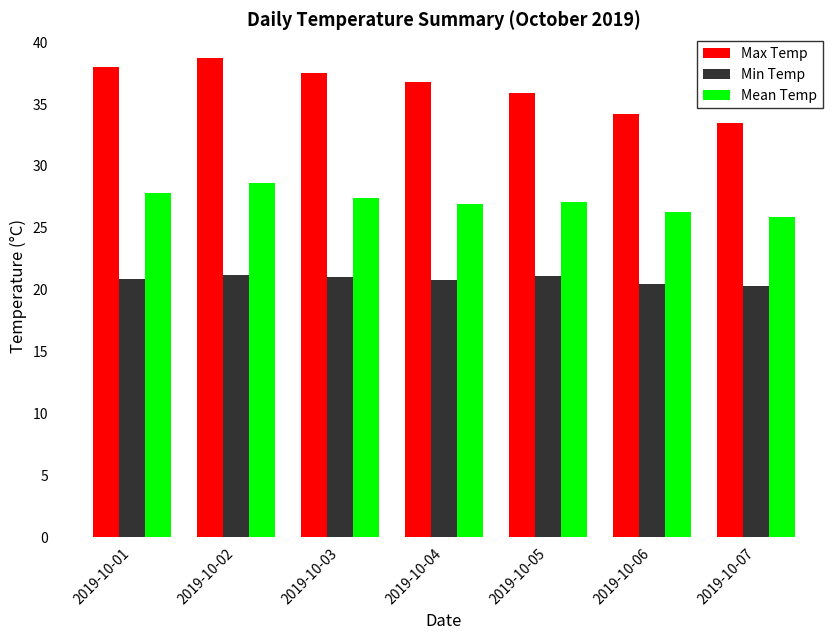

What is the difference between the Max Temp values at 2019-10-07 and 2019-10-02?

5.2